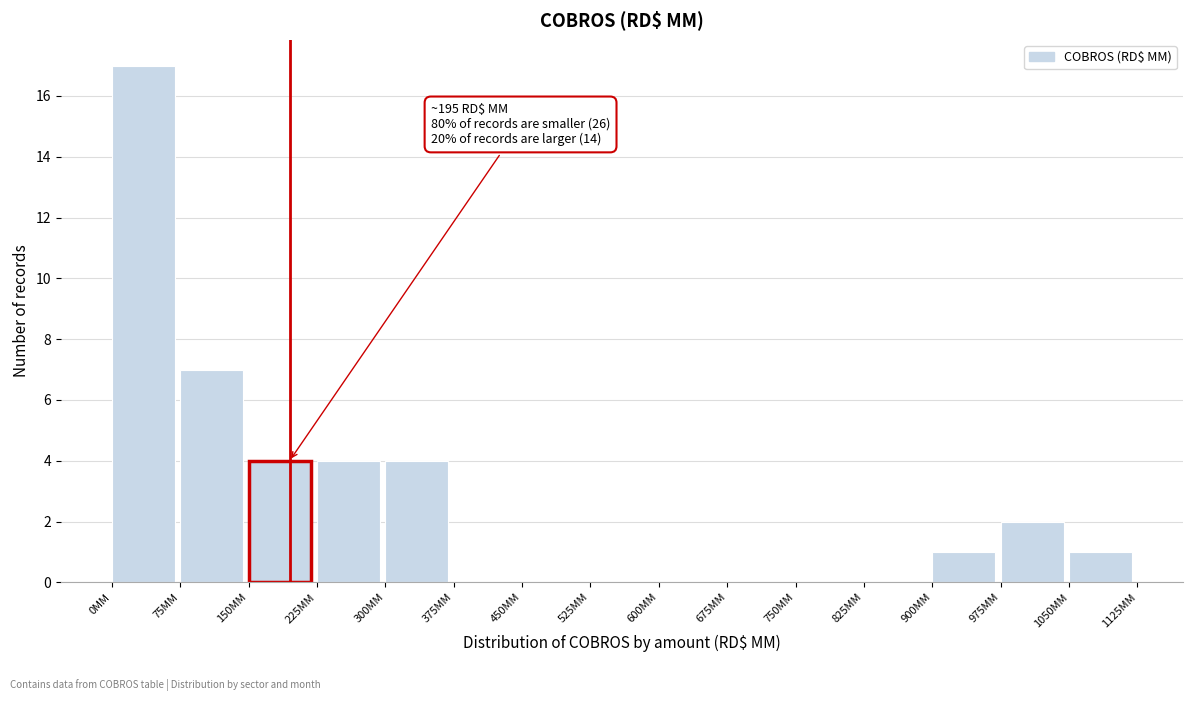

Which range on the x-axis has the tallest bar?

0 to 75